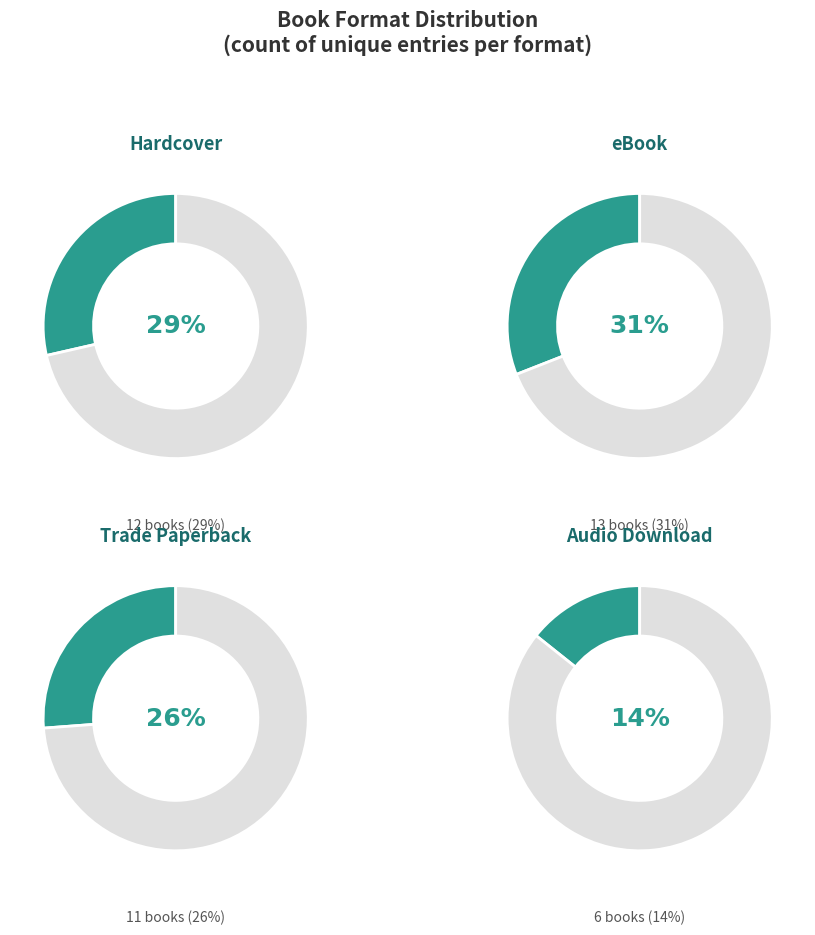

Is it true that eBook is 31% of the pie?

True